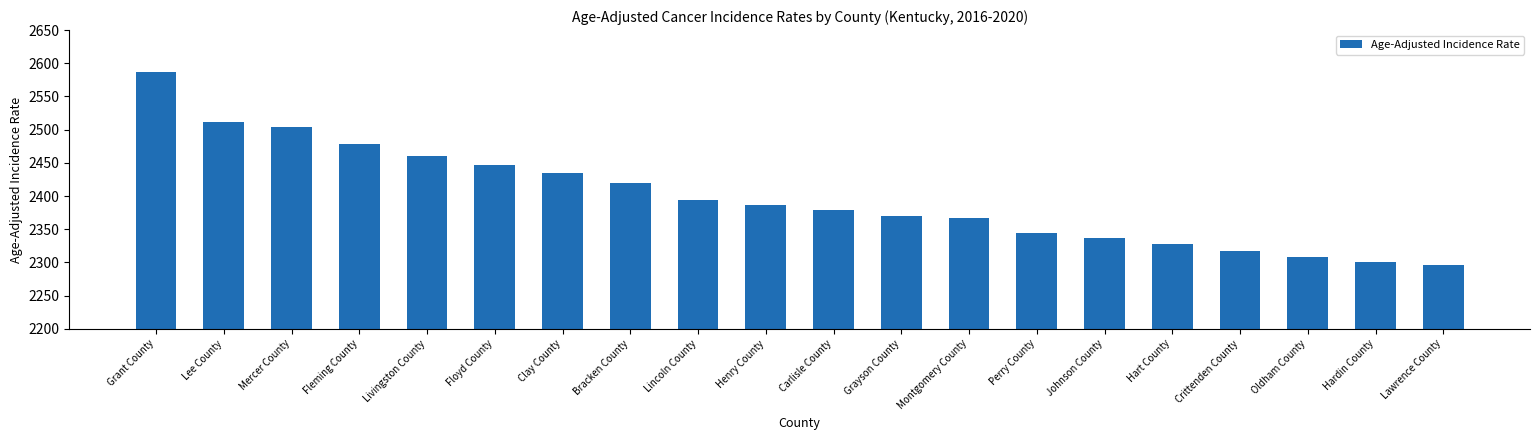

What position from the left is Hardin County?

19